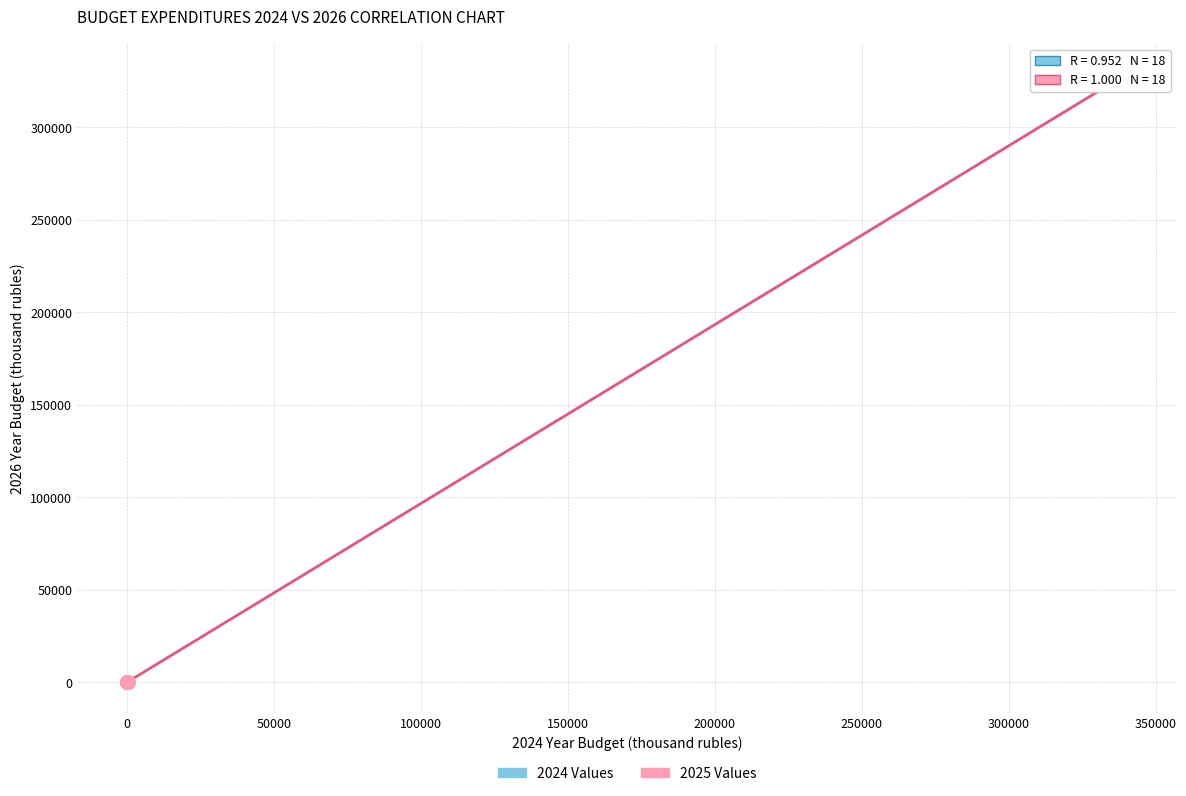

Which series reaches the maximum Y coordinate?

2025 Values